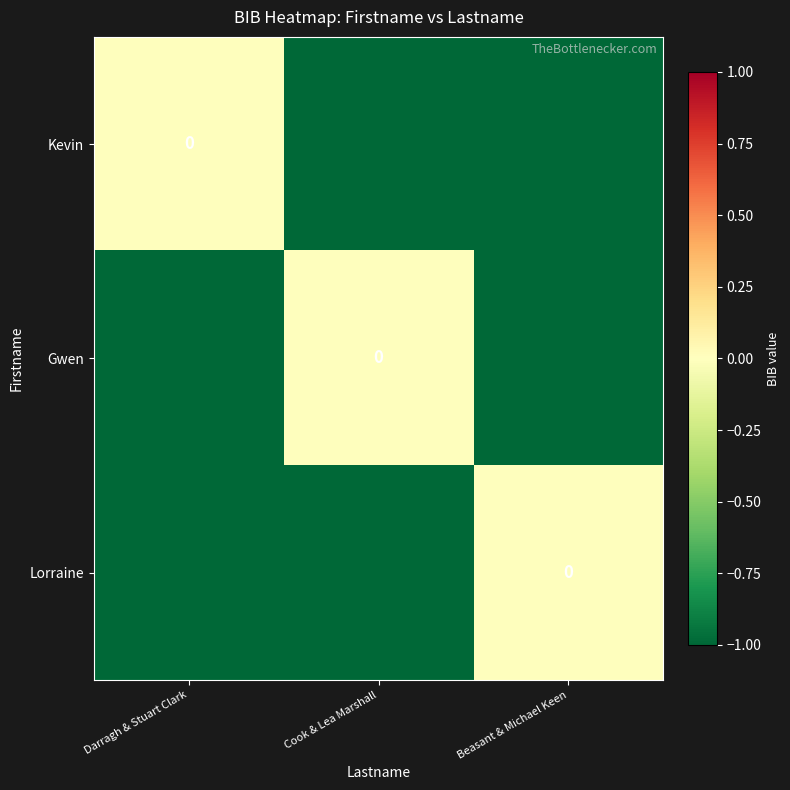

Where is Lorraine nearest to the value 0?

Beasant & Michael Keen